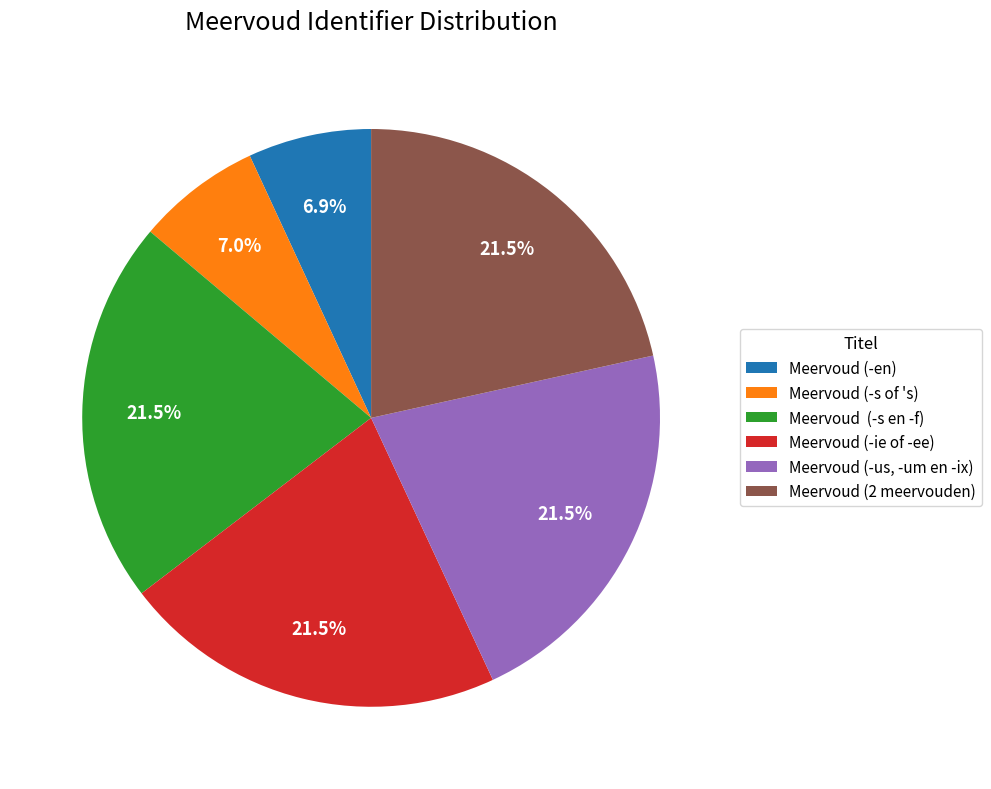

To the nearest percent, what is the combined percentage of Meervoud (-us, -um en -ix) and Meervoud (-ie of -ee)?

43%